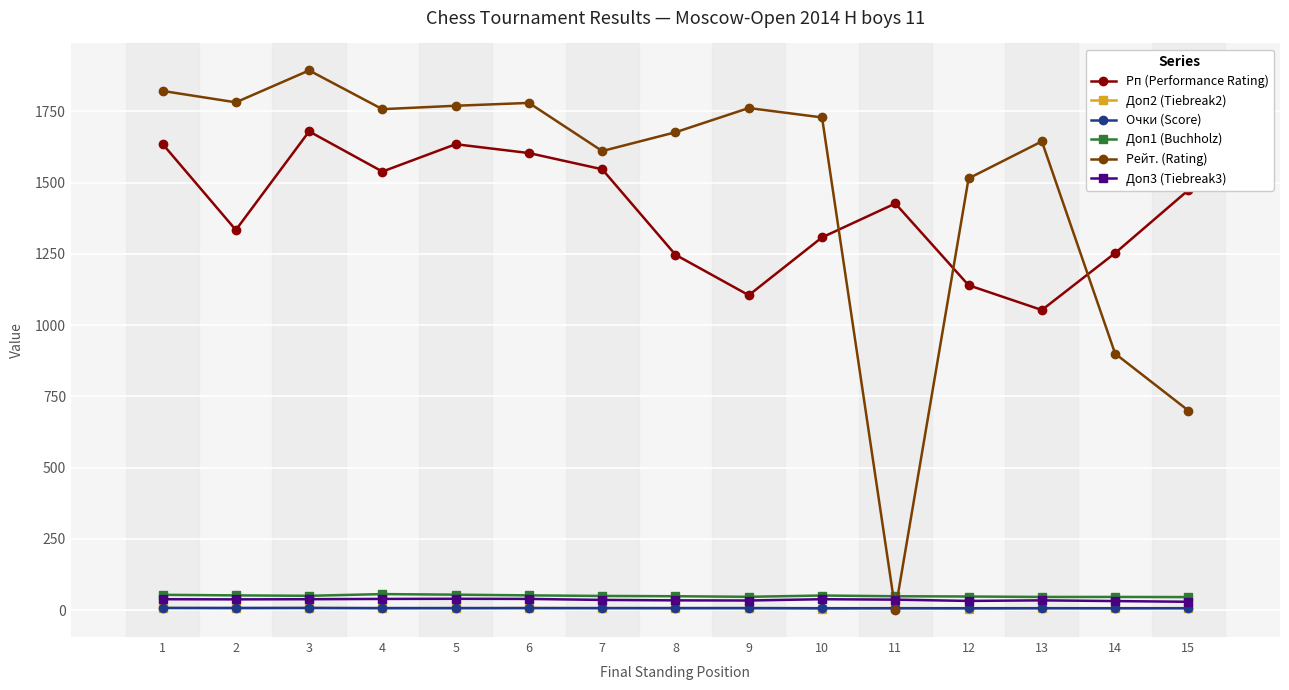

What is the difference between the maximum and second lowest values in the Доп3 (Tiebreak3) series?

8.0